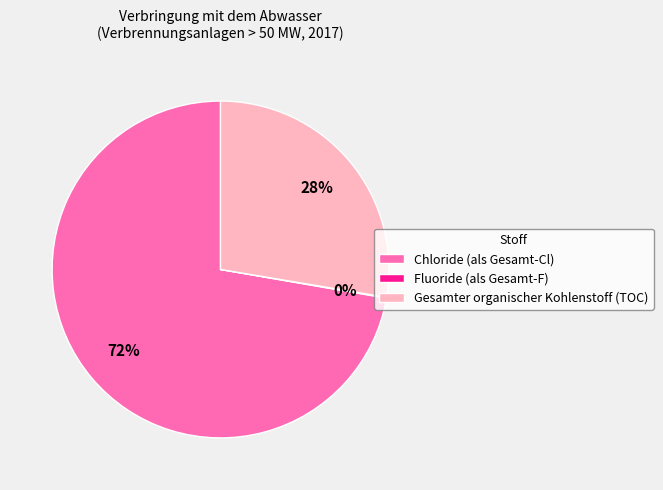

Do Chloride (als Gesamt-Cl) and Gesamter organischer Kohlenstoff (TOC) together represent more than half of the pie?

Yes